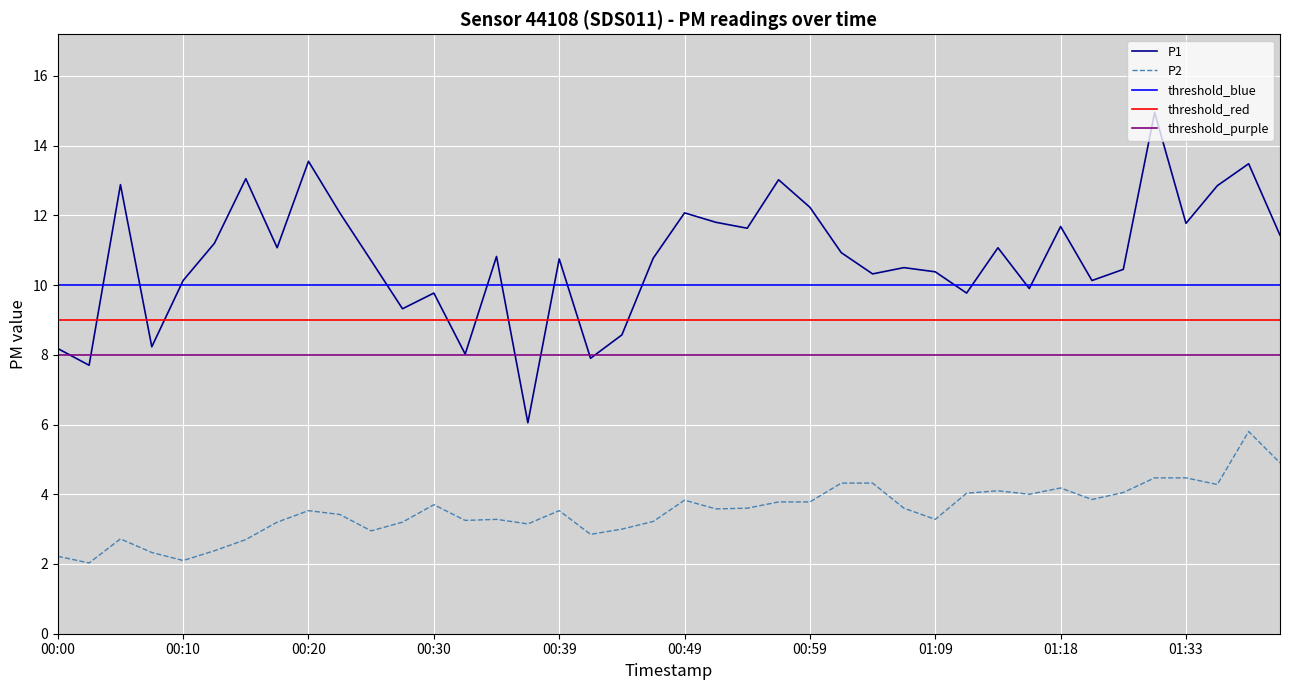

Is this an area chart (filled region under the line)?

No